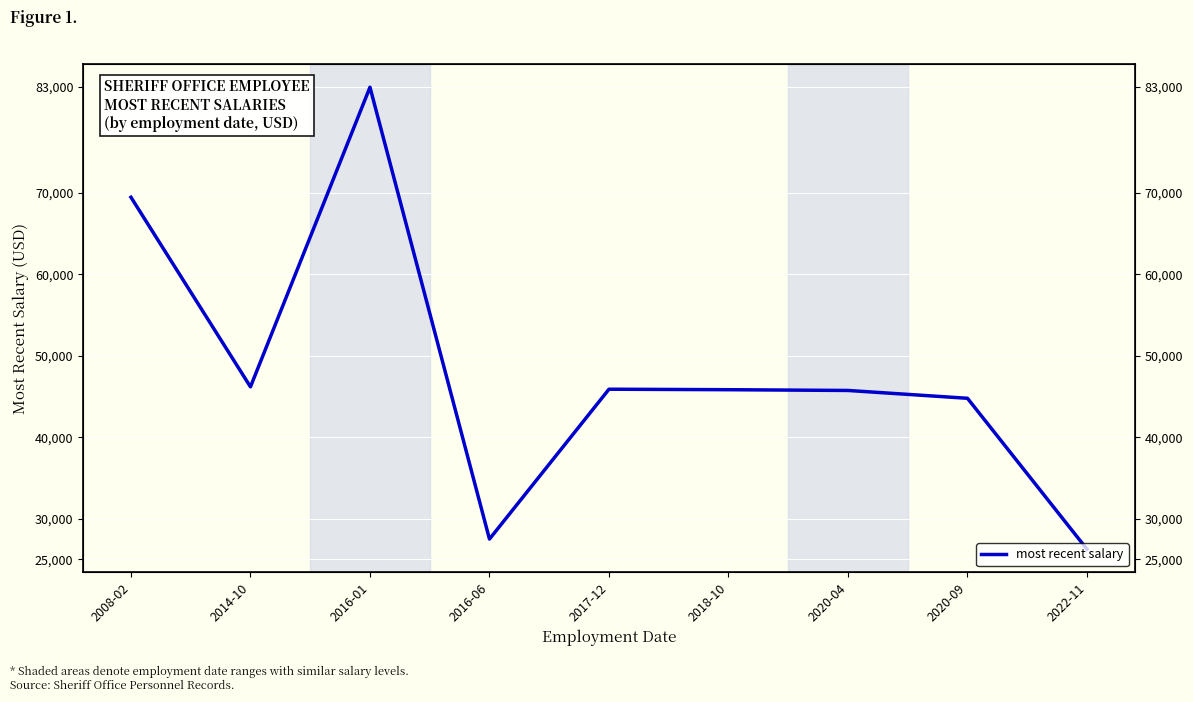

Where does the data first go above 45840?

2008-02